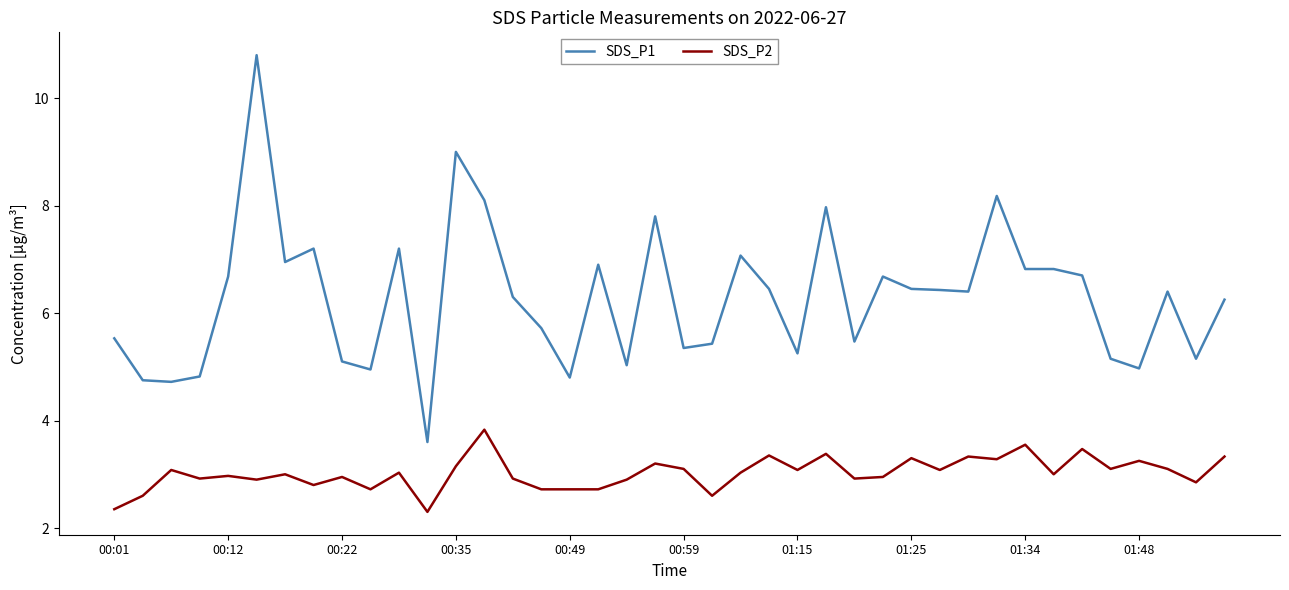

Which series has the largest total across all categories?

SDS_P1